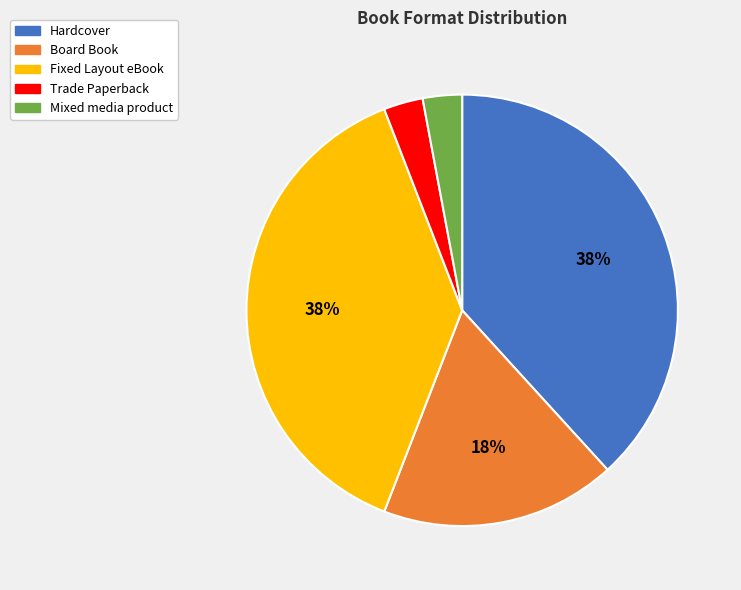

To the nearest percent, what portion does Fixed Layout eBook represent?

38%